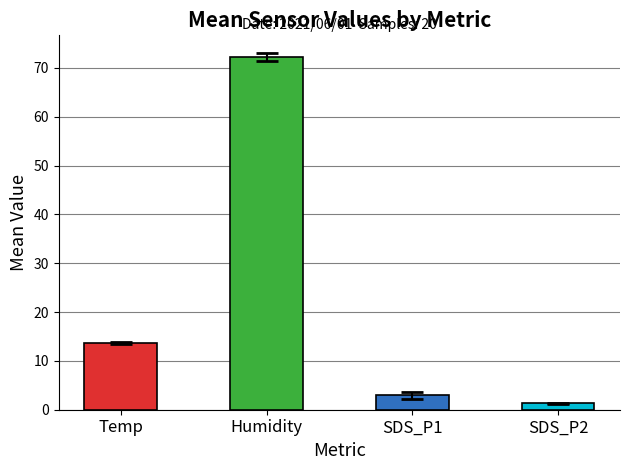

The chart shows a value of 72.2 at Humidity. True or false?

True